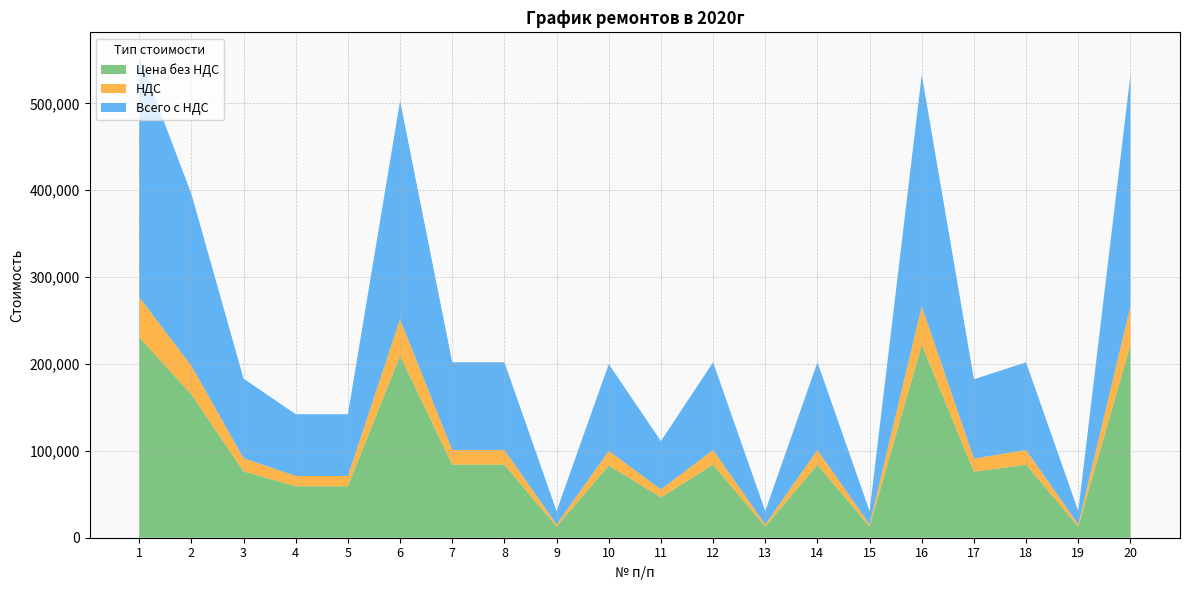

Reading left to right, what are all the values shown in this chart?

Цена без НДС: 1=230882.0	2=164928.0	3=76312.0	4=59240.0	5=59240.0	6=209533.0	7=84156.0	8=84156.0	9=12765.0	10=83284.8	11=46349.7	12=84156.0	13=12765.0	14=84156.0	15=12765.0	16=222036.9	17=75997.3	18=84156.0	19=12765.0	20=222036.9
НДС: 1=46176.4	2=32985.6	3=15262.4	4=11848.0	5=11848.0	6=41906.6	7=16831.2	8=16831.2	9=2553.0	10=16657.0	11=9269.9	12=16831.2	13=2553.0	14=16831.2	15=2553.0	16=44407.4	17=15199.5	18=16831.2	19=2553.0	20=44407.4
Всего с НДС: 1=277058.4	2=197913.6	3=91574.4	4=71088.0	5=71088.0	6=251439.6	7=100987.2	8=100987.2	9=15318.0	10=99941.7	11=55619.6	12=100987.2	13=15318.0	14=100987.2	15=15318.0	16=266444.3	17=91196.8	18=100987.2	19=15318.0	20=266444.3